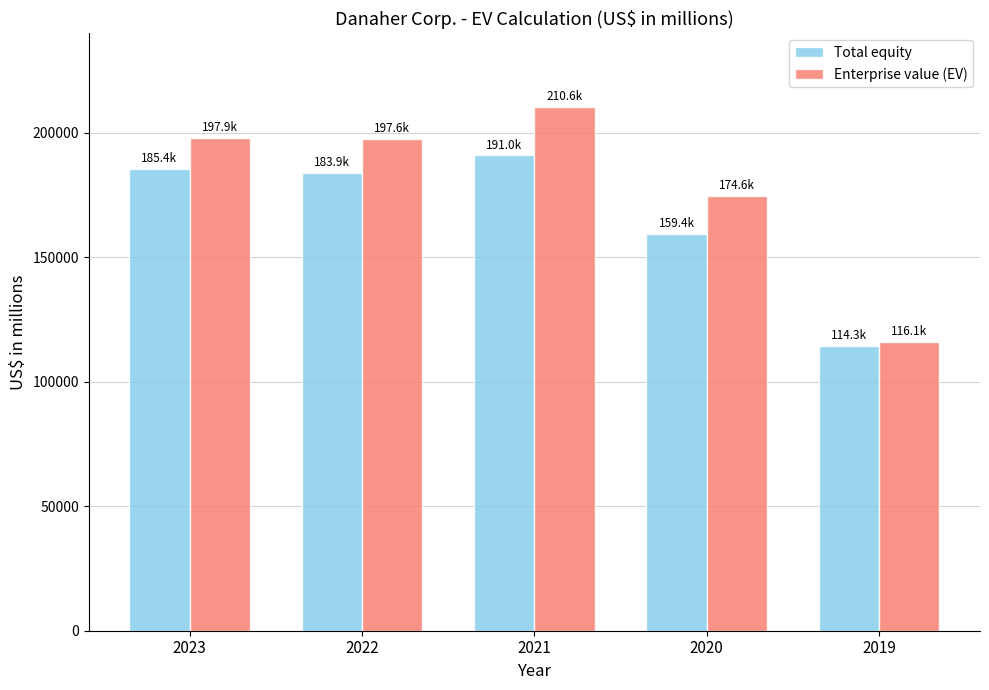

What is the difference between the second highest and minimum values in the Total equity series?

71092